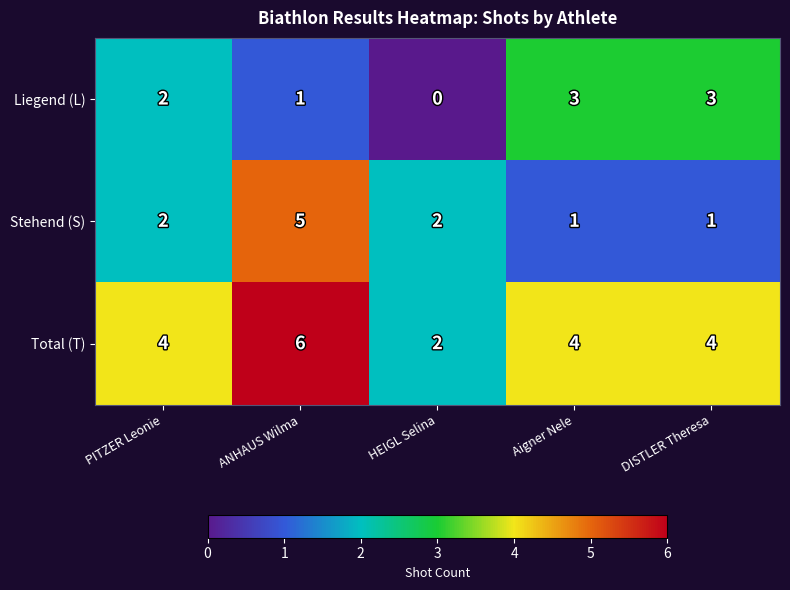

The Stehend (S) series shows 1 at ANHAUS Wilma. True or false?

False